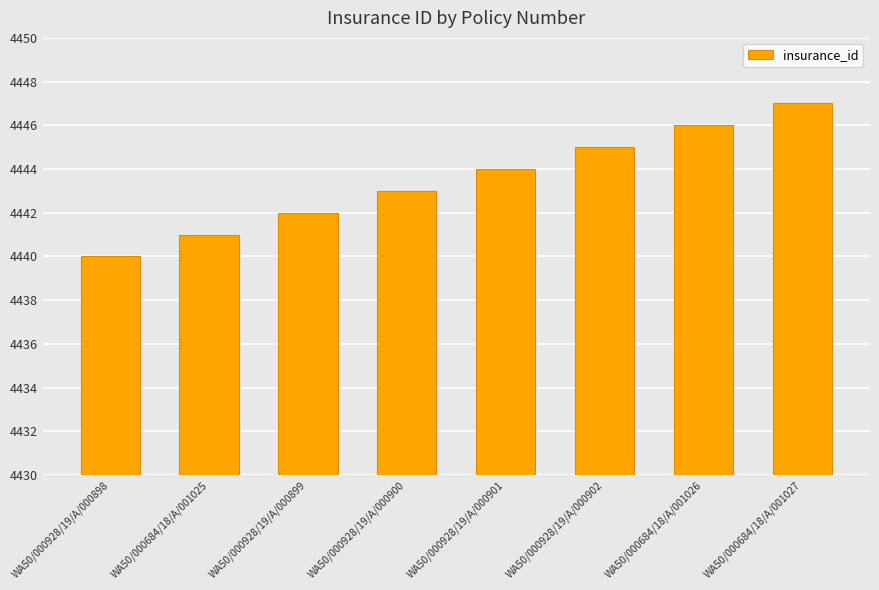

Does the chart contain any negative values?

No